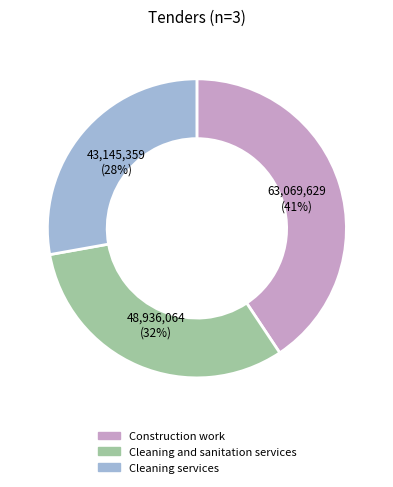

To the nearest percent, what is the average slice percentage?

33%